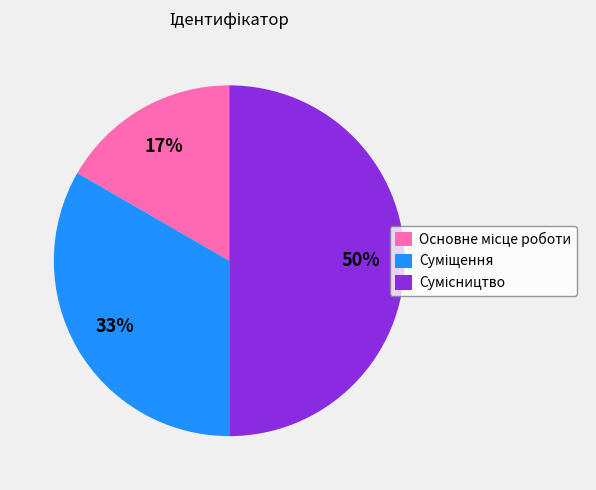

To the nearest percent, what is the average slice percentage?

33%